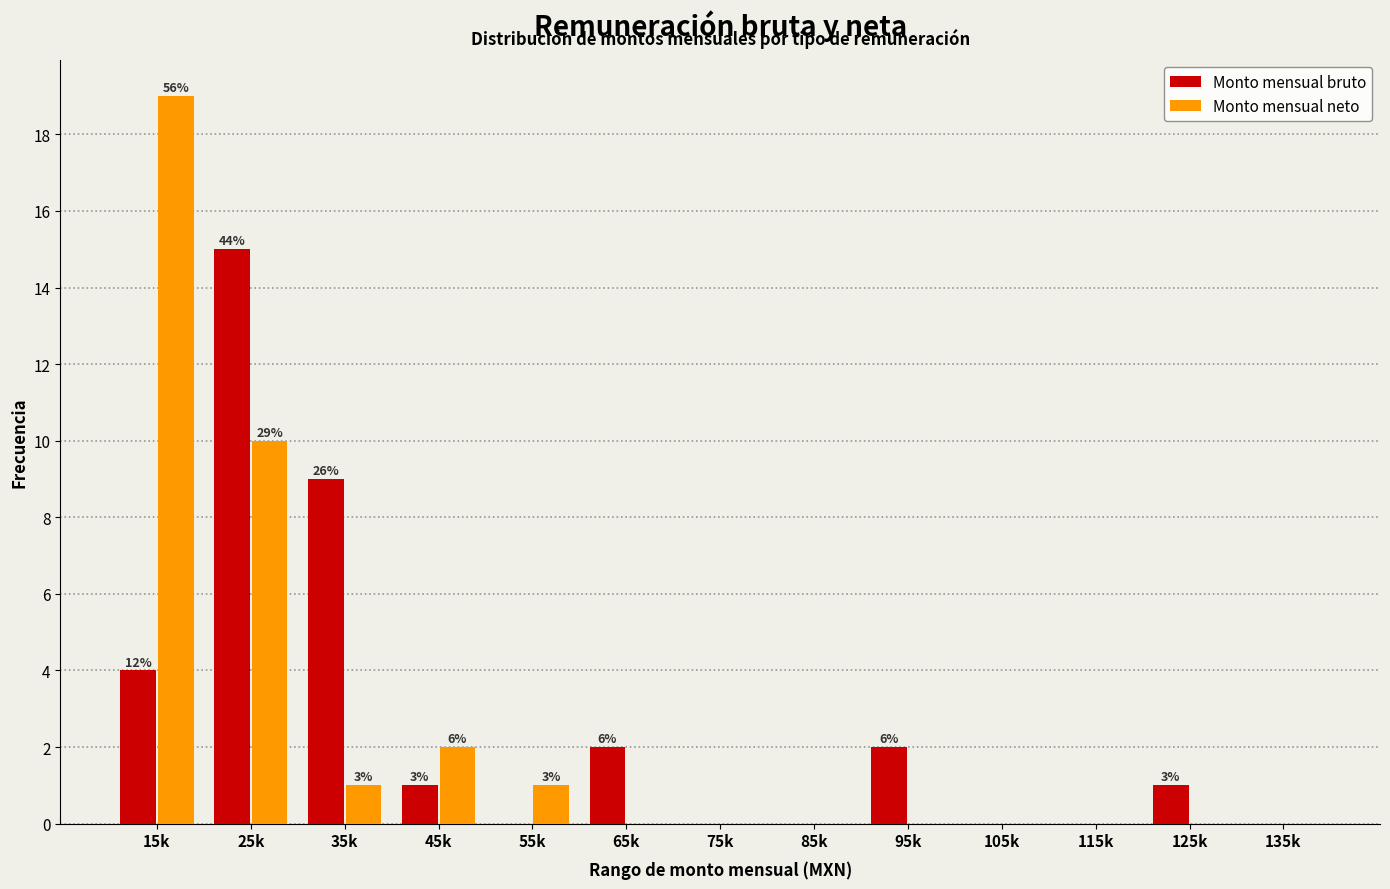

Reading left to right, extract all data points from this chart.

Monto mensual bruto: 15k=4	25k=15	35k=9	45k=1	55k=0	65k=2	75k=0	85k=0	95k=2	105k=0	115k=0	125k=1	135k=0
Monto mensual neto: 15k=19	25k=10	35k=1	45k=2	55k=1	65k=0	75k=0	85k=0	95k=0	105k=0	115k=0	125k=0	135k=0